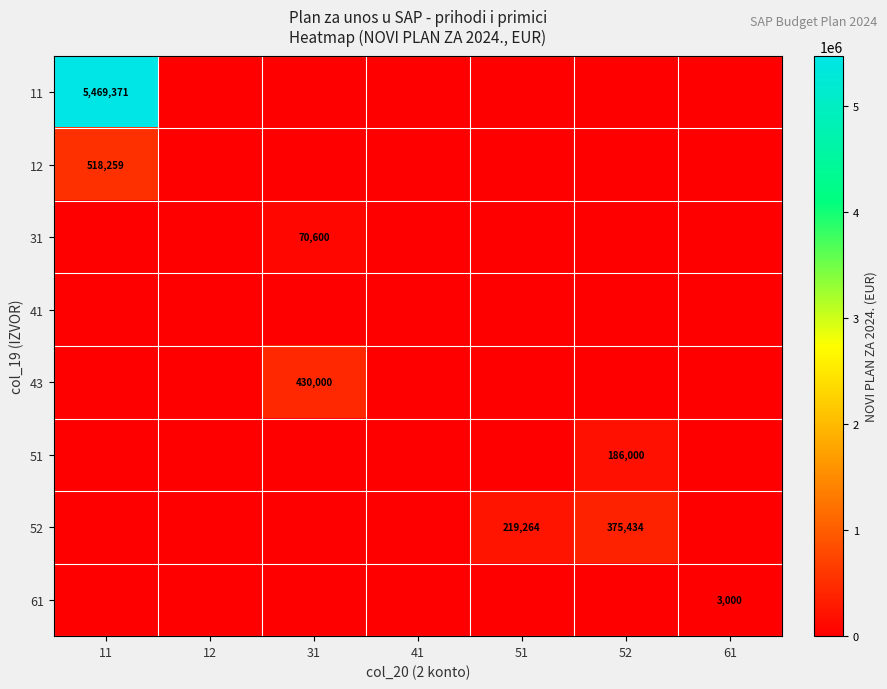

The value of 52 at 51 is 219264. True or false?

True